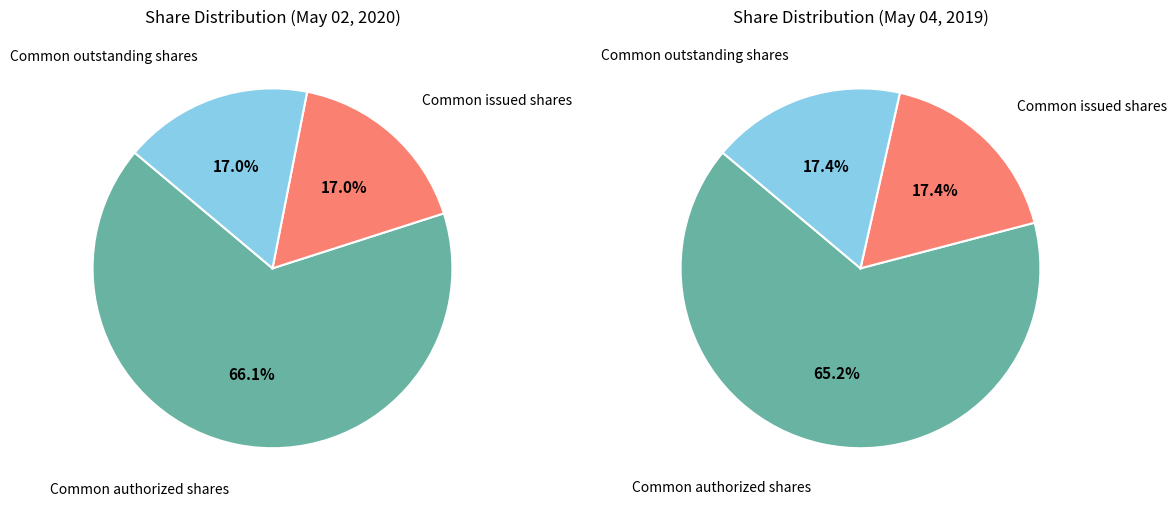

Which slice is the largest?

Common authorized shares